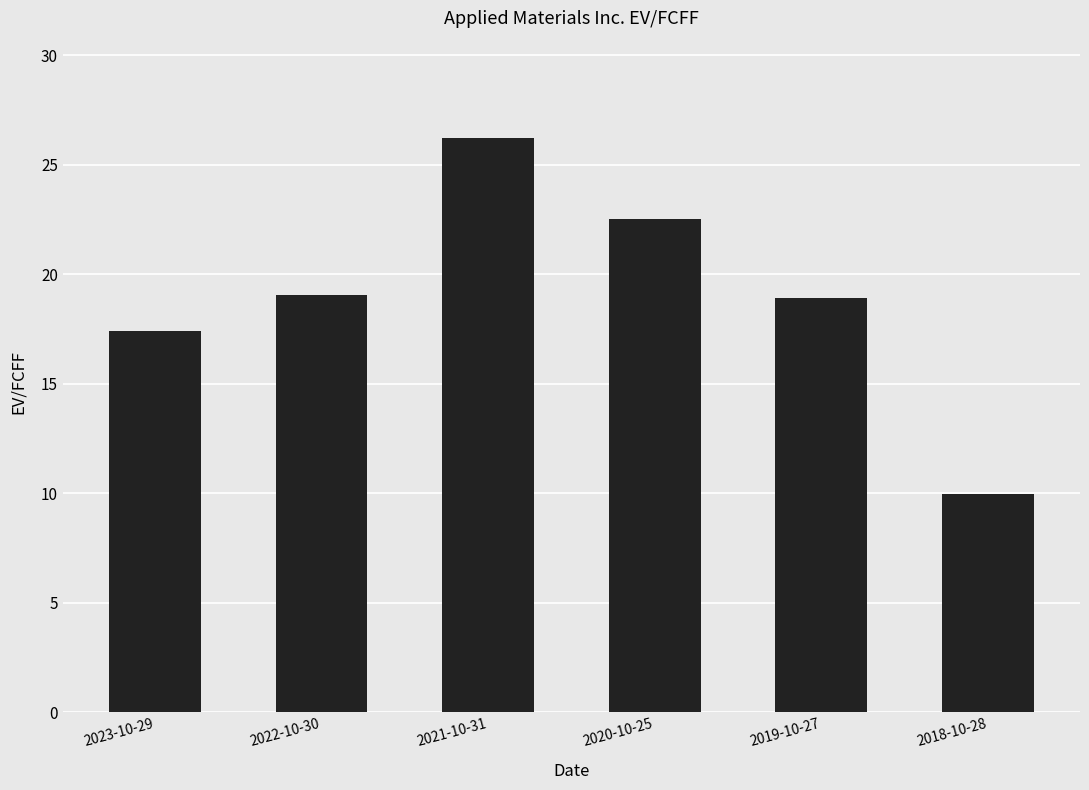

What is the minimum value shown in the chart?

10.0